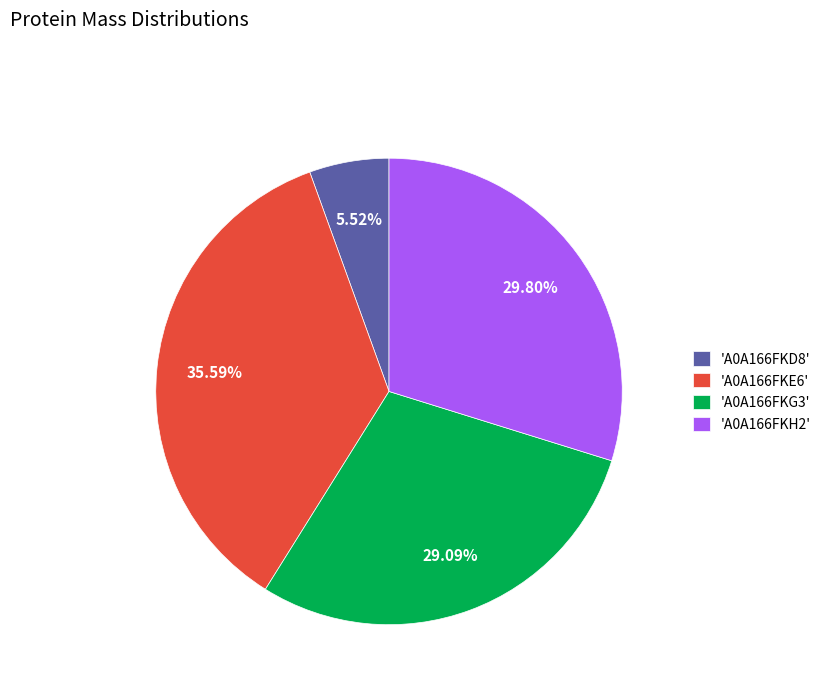

How many segments does this pie chart have?

4